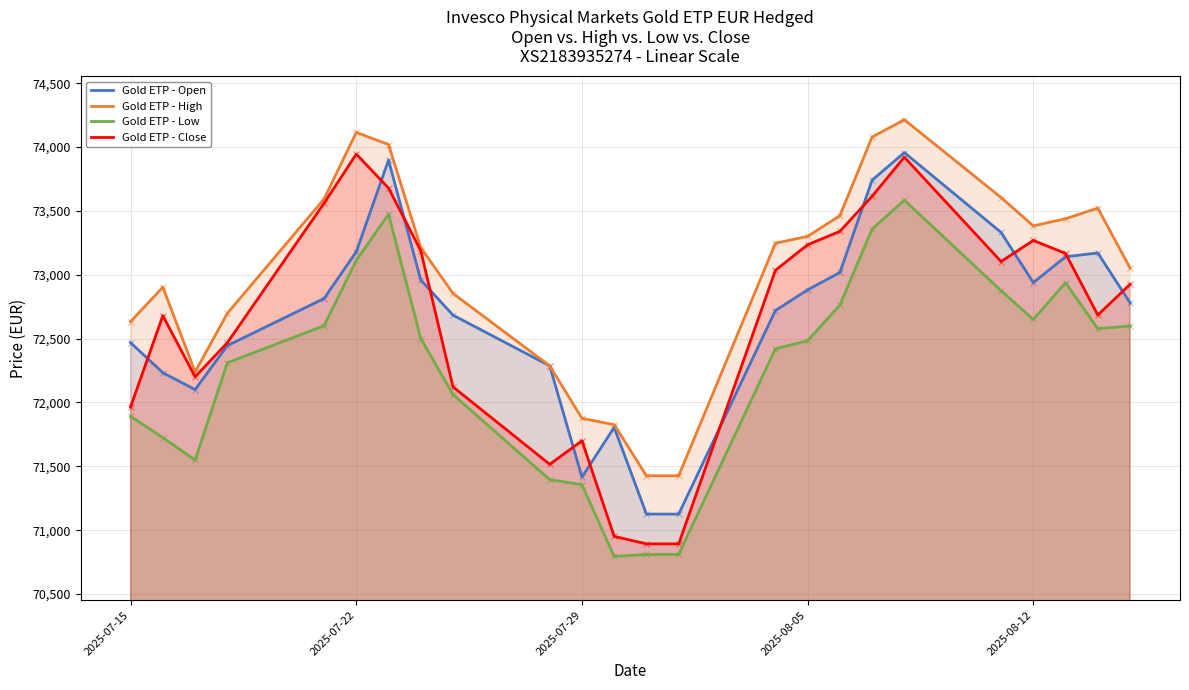

Which series has the largest total across all categories?

Gold ETP - High